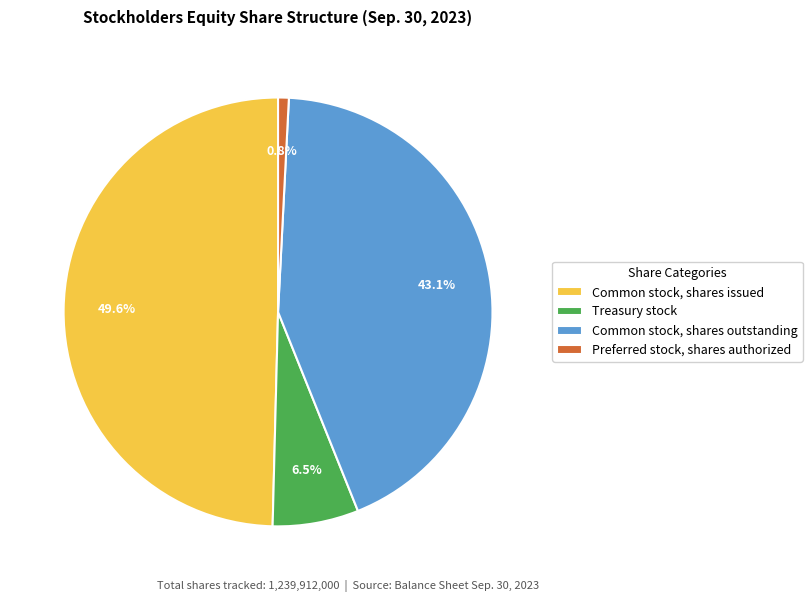

What is the total percentage of Common stock, shares outstanding and Preferred stock, shares authorized?

43.9%